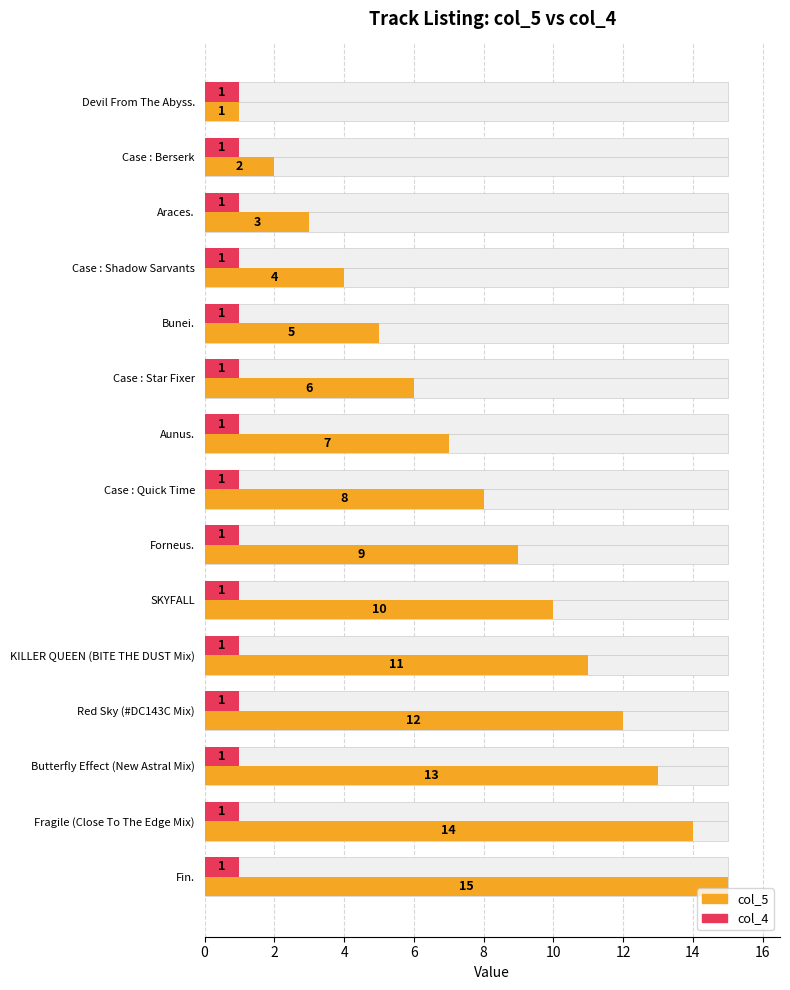

Rank the series at 11 from lowest to highest value.

col_4, col_5